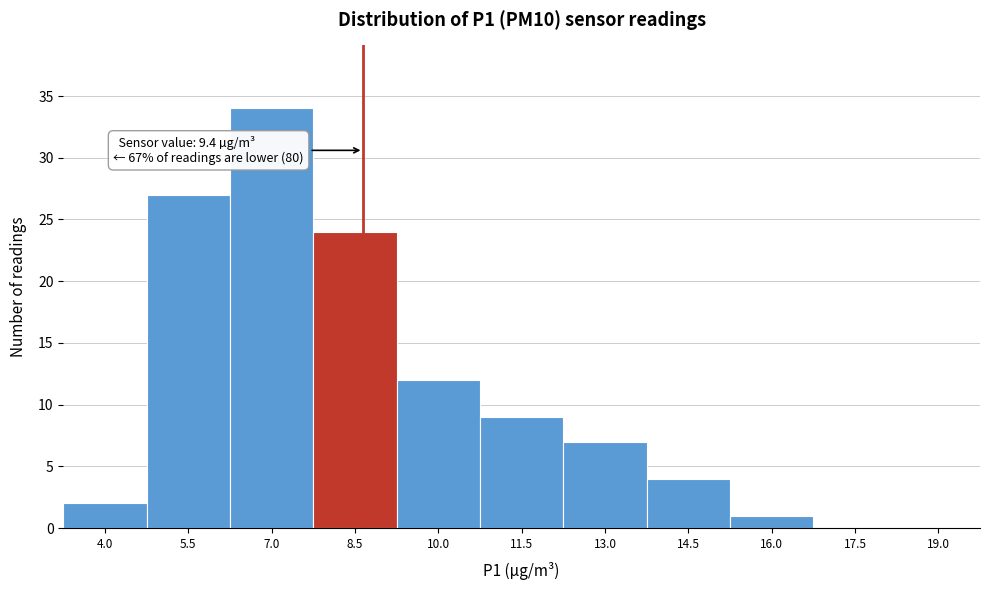

Reading left to right, extract all data points from this chart.

4.0=2	5.5=27	7.0=34	8.5=24	10.0=12	11.5=9	13.0=7	14.5=4	16.0=1	17.5=0	19.0=0